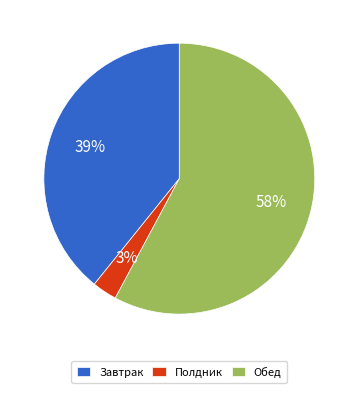

Do Завтрак and Обед together represent more than half of the pie?

Yes